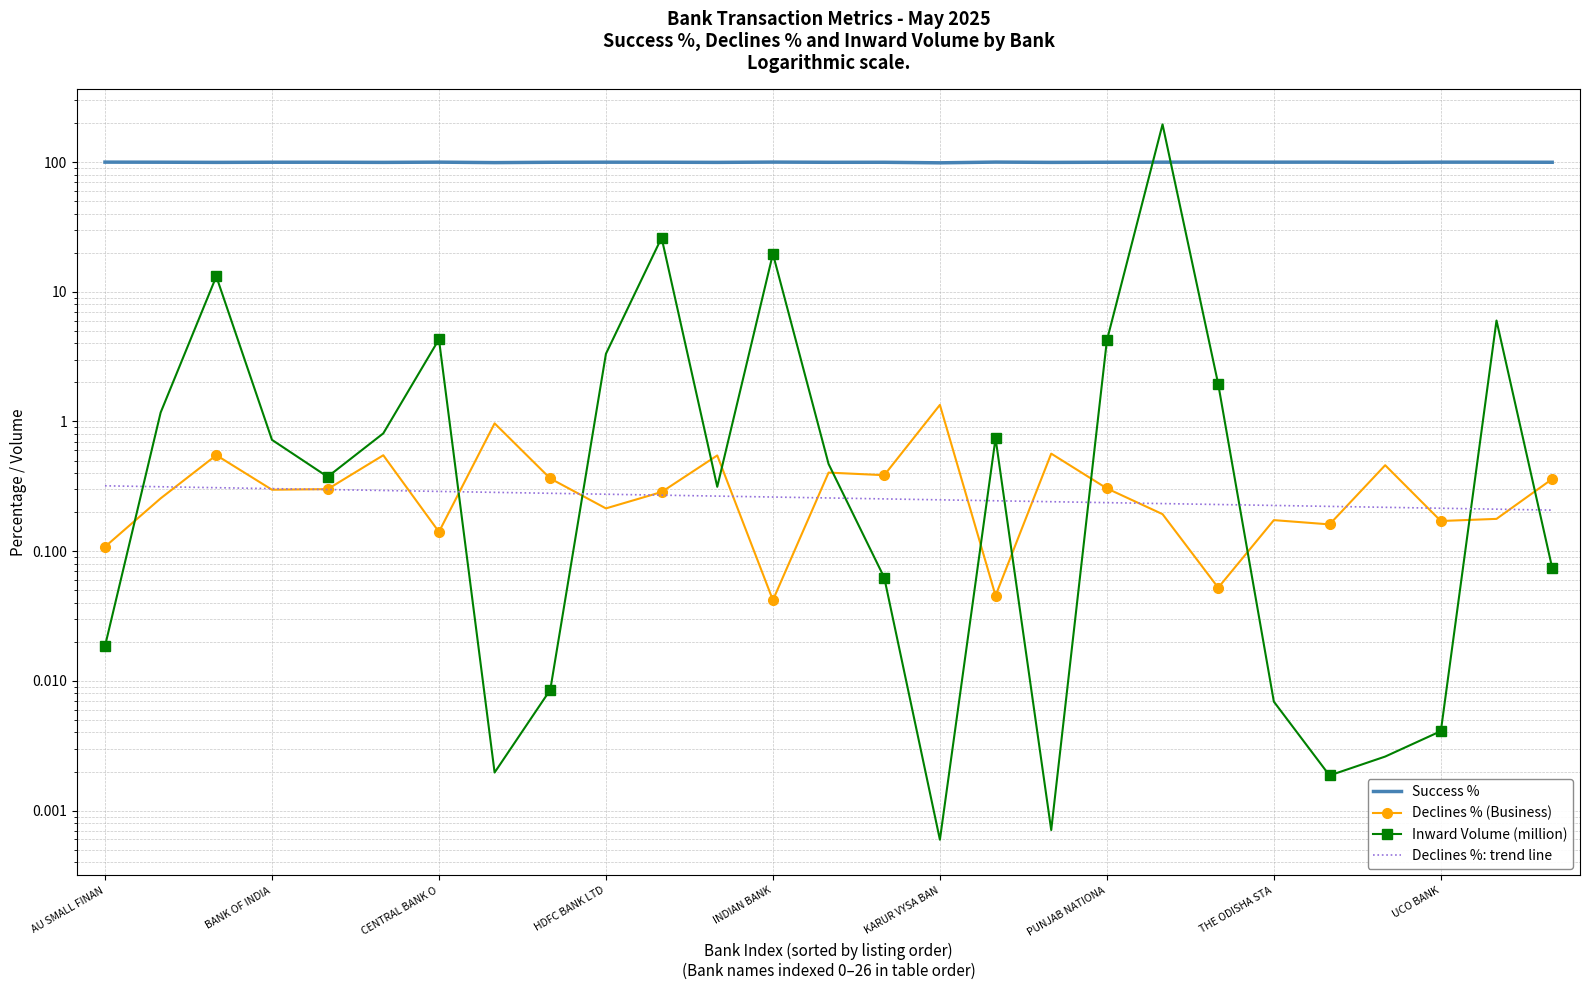

The value of Declines %: trend line at UCO BANK is 0.2. True or false?

True